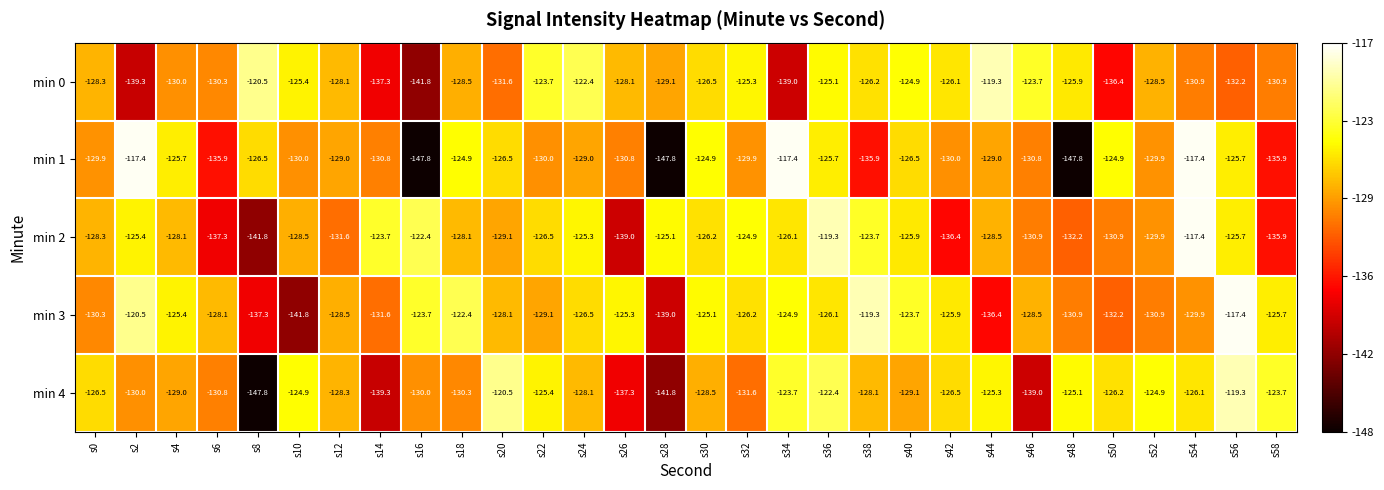

Is the value of min 4 at s2 greater than the value of min 0 at s36?

No